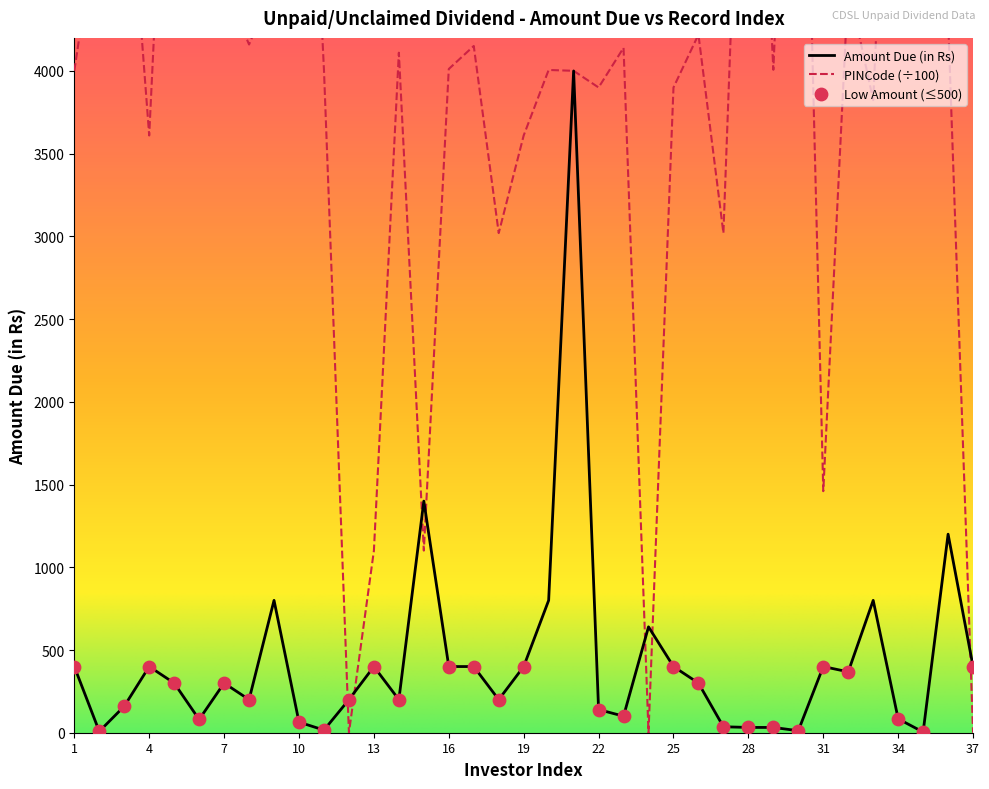

Which series has the widest spread of Y values?

PINCode